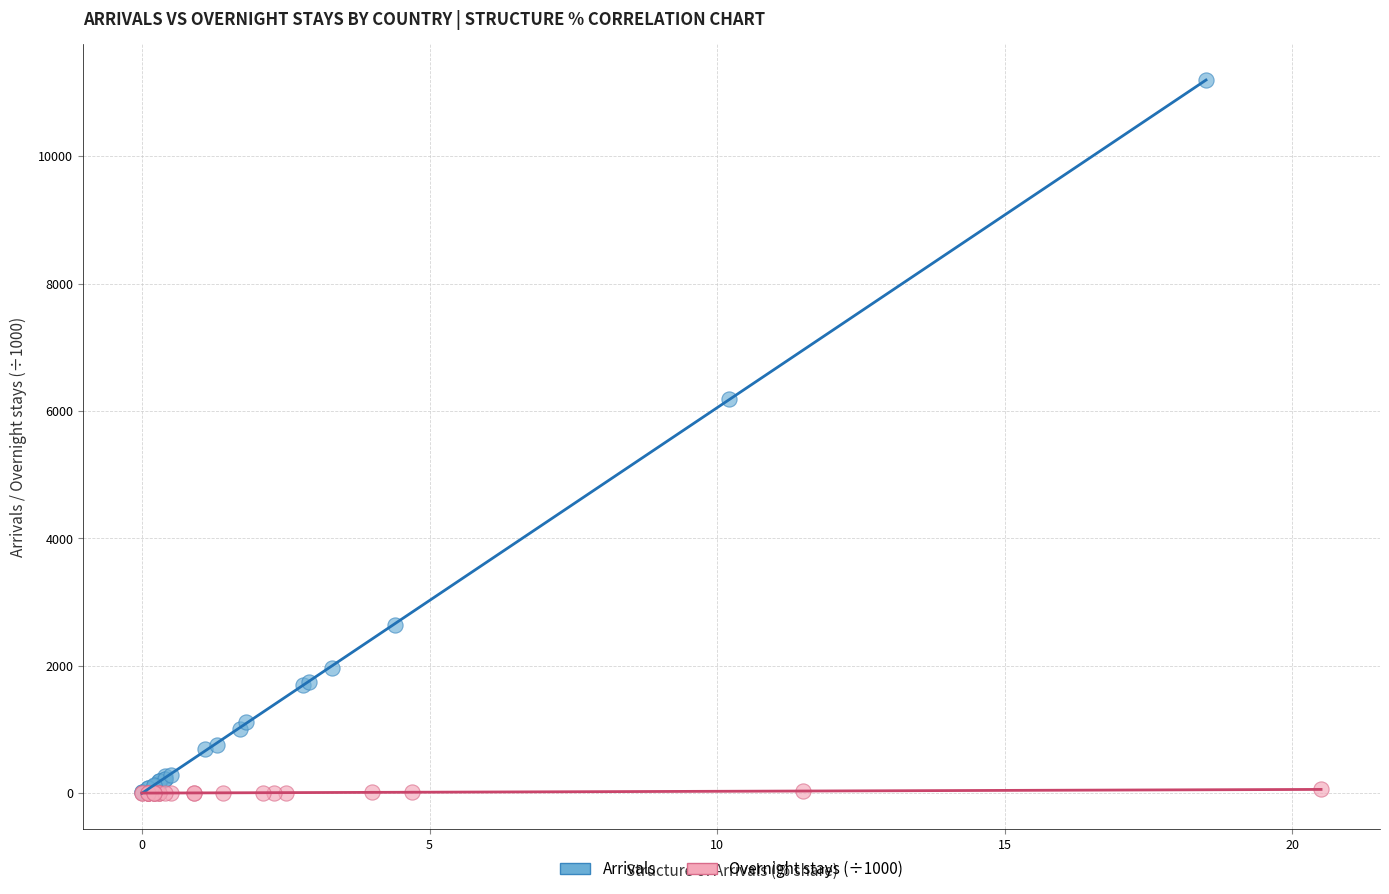

What are all the series names shown in the legend?

Arrivals, Overnight stays (÷1000)